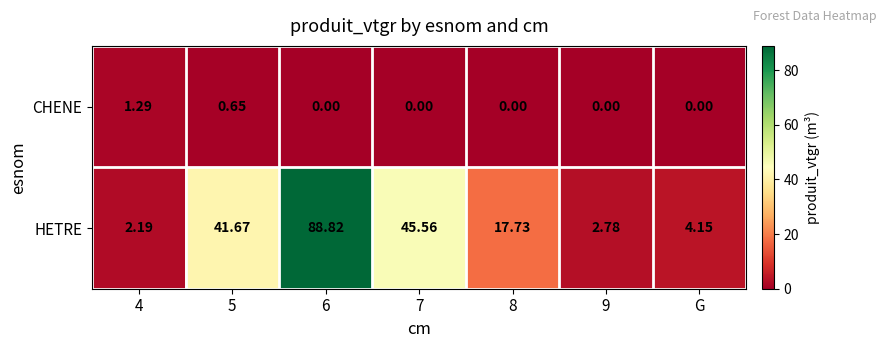

What is the total value across all series at 8?

17.7